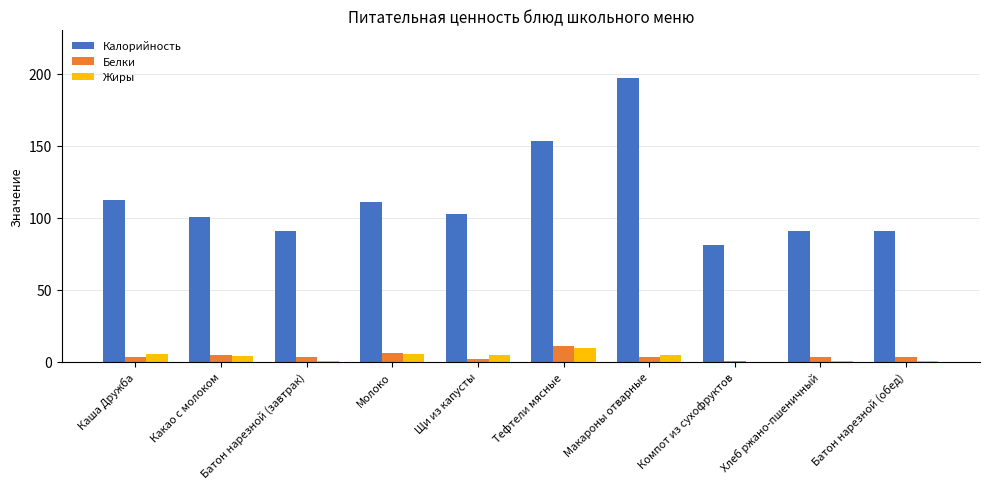

Is the value of Жиры at Какао с молоком greater than the value of Калорийность at Тефтели мясные?

No